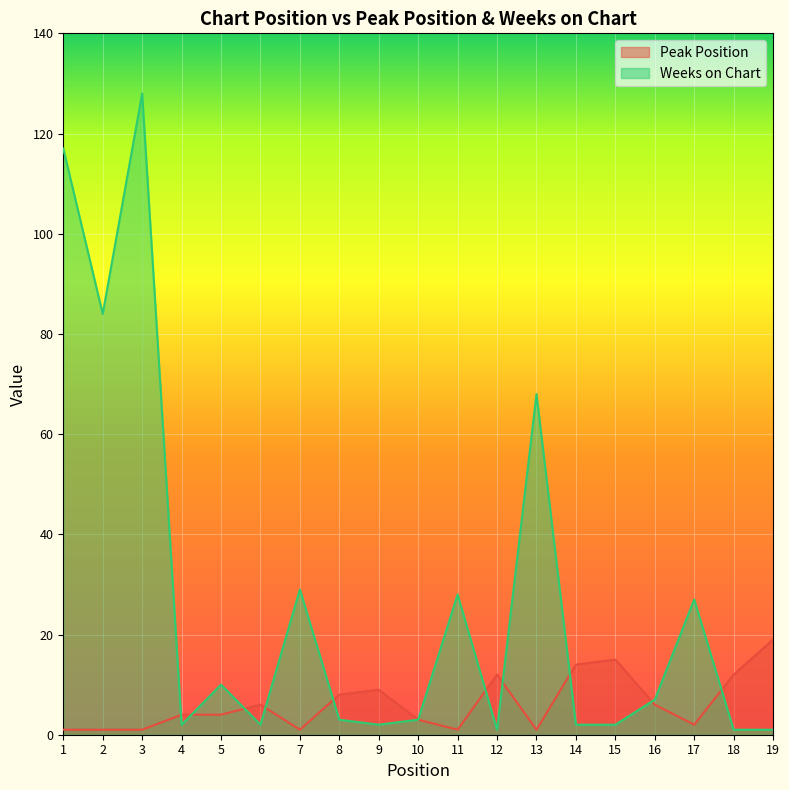

Reading left to right, transcribe all the data shown in this chart.

Peak Position: 1	1	1	4	4	6	1	8	9	3	1	12	1	14	15	6	2	12	19
Weeks on Chart: 117	84	128	2	10	2	29	3	2	3	28	1	68	2	2	7	27	1	1